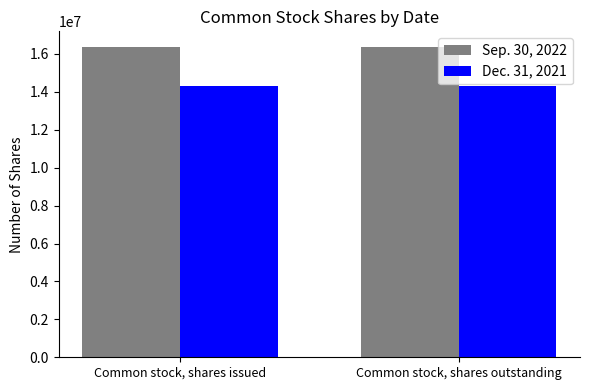

What is the spread (max minus min) of values at Common stock, shares issued?

2063367